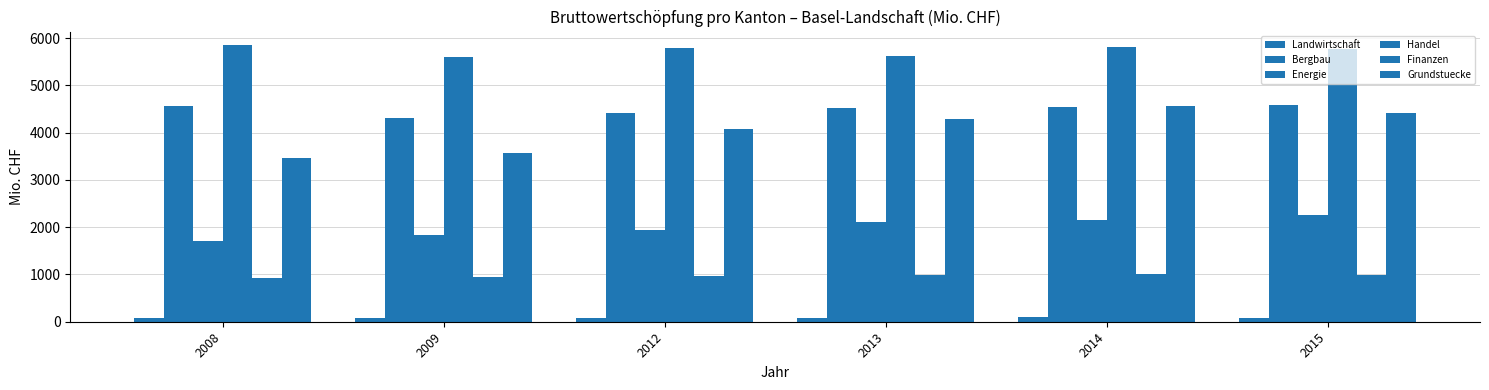

Reading left to right, what are all the values shown in this chart?

Landwirtschaft: 2008=84.0	2009=77.8	2012=72.4	2013=74.7	2014=89.9	2015=77.6
Bergbau: 2008=4567.7	2009=4312.9	2012=4406.6	2013=4510.1	2014=4549.4	2015=4585.5
Energie: 2008=1714.7	2009=1834.4	2012=1941.8	2013=2103.2	2014=2156.2	2015=2257.5
Handel: 2008=5844.5	2009=5590.9	2012=5790.8	2013=5620.9	2014=5806.1	2015=5777.1
Finanzen: 2008=928.2	2009=940.5	2012=959.6	2013=992.6	2014=1018.5	2015=992.8
Grundstuecke: 2008=3466.4	2009=3558.9	2012=4075.2	2013=4278.2	2014=4571.7	2015=4403.8